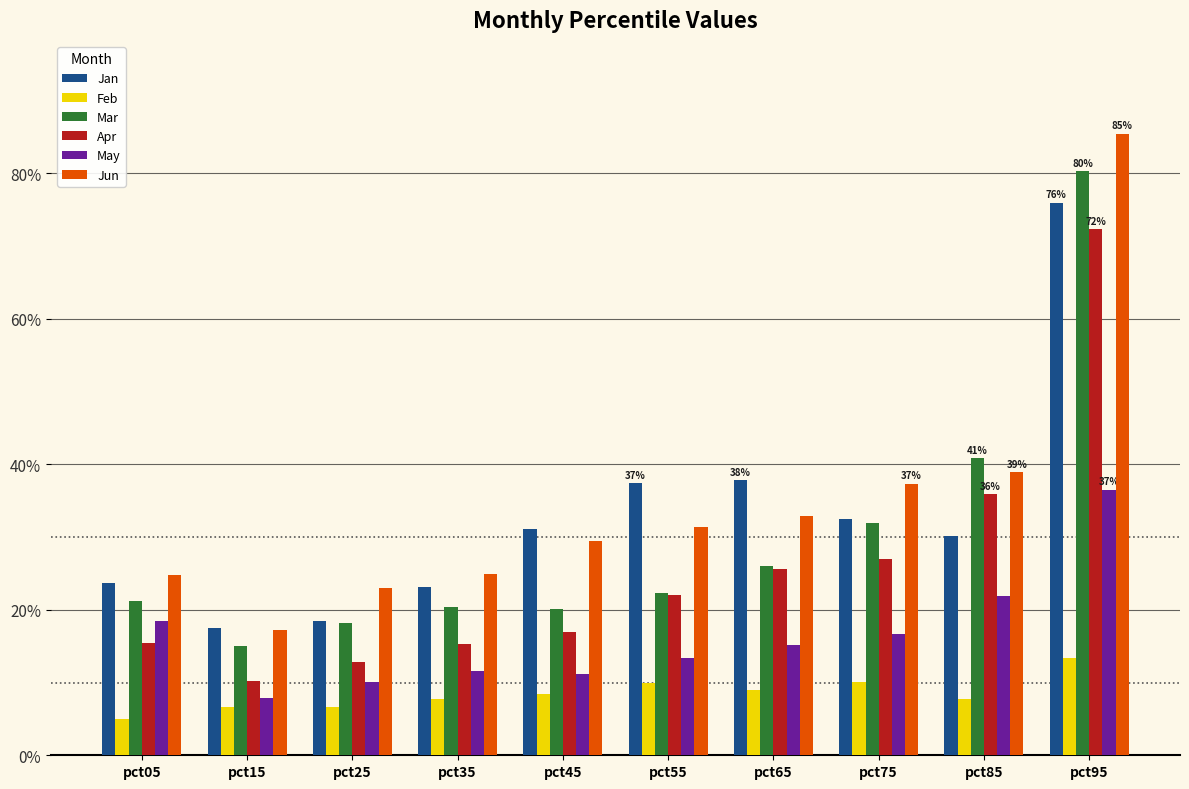

Rank the series by their maximum value, from lowest to highest.

Feb, May, Apr, Jan, Mar, Jun